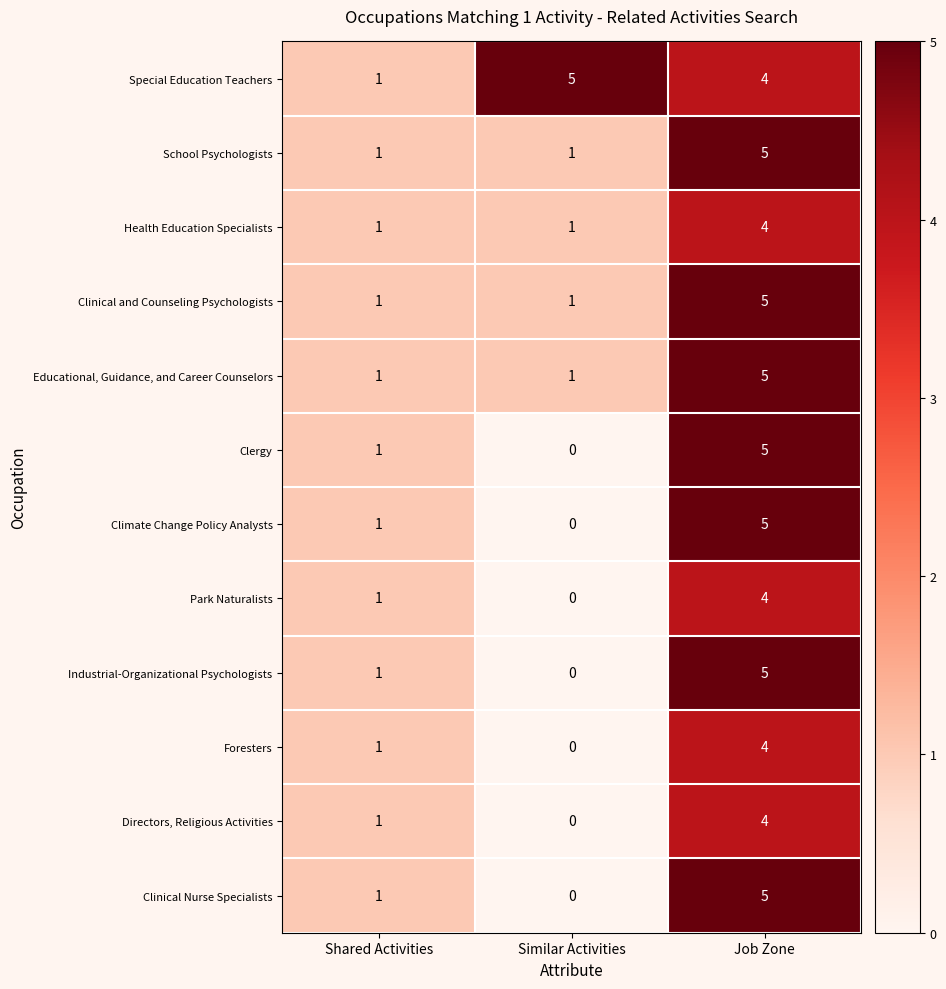

Between Shared Activities and Similar Activities, which series saw the biggest shift?

Special Education Teachers